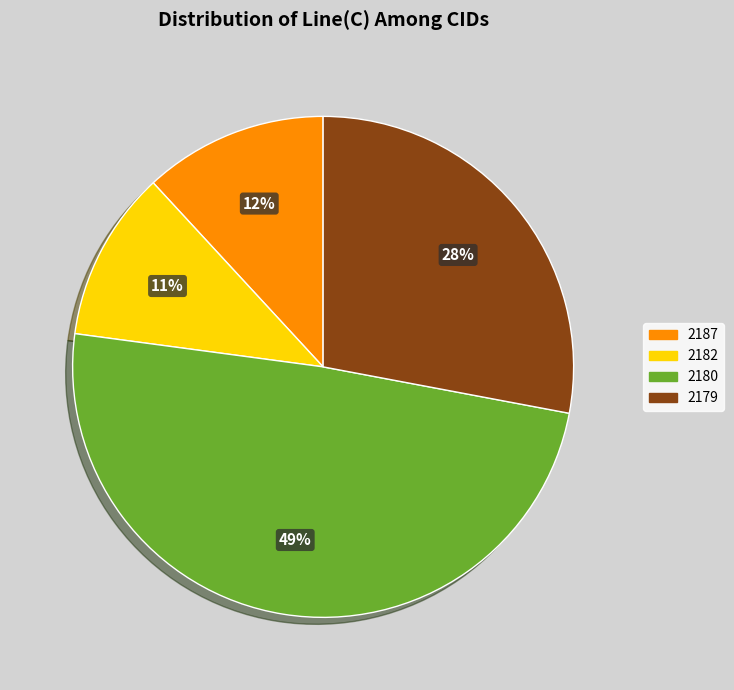

To the nearest percent, what is the average slice percentage?

25%